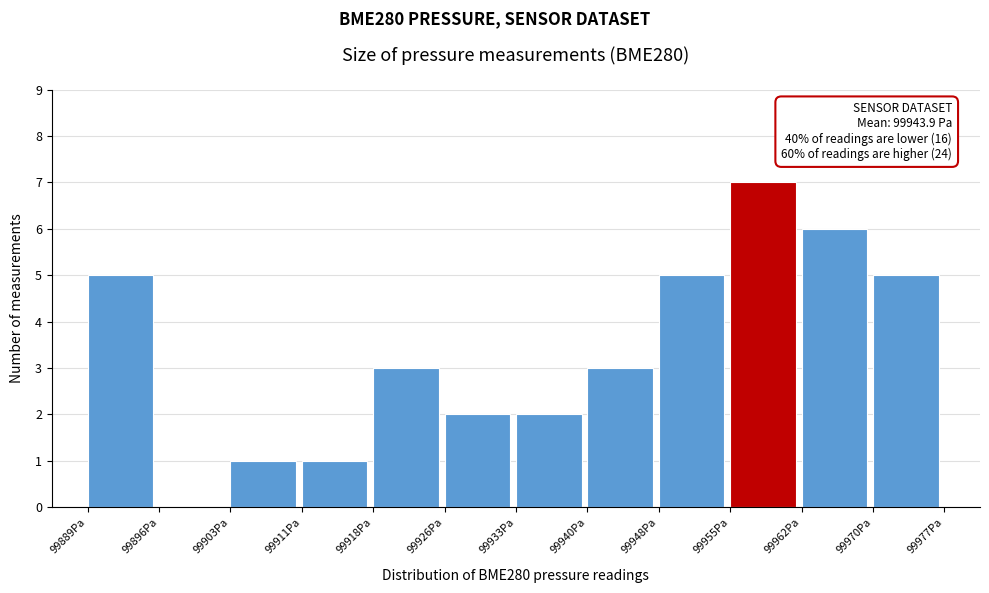

Which range on the x-axis has the tallest bar?

99955 to 99962